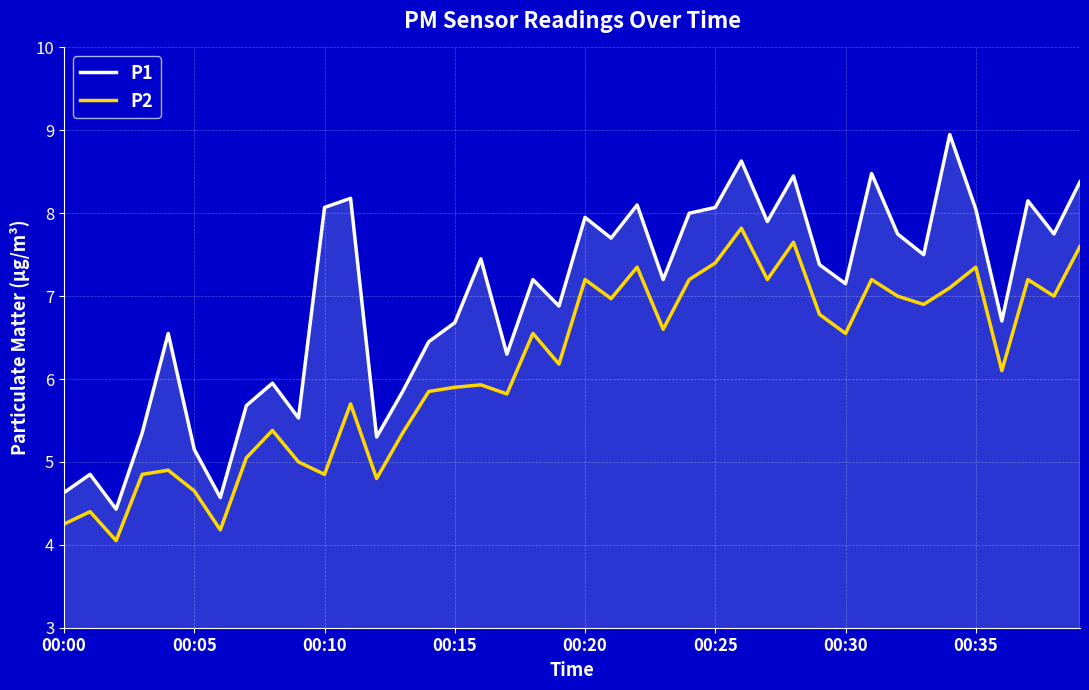

In P1, how many points are lower than both neighbors (excluding endpoints)?

13